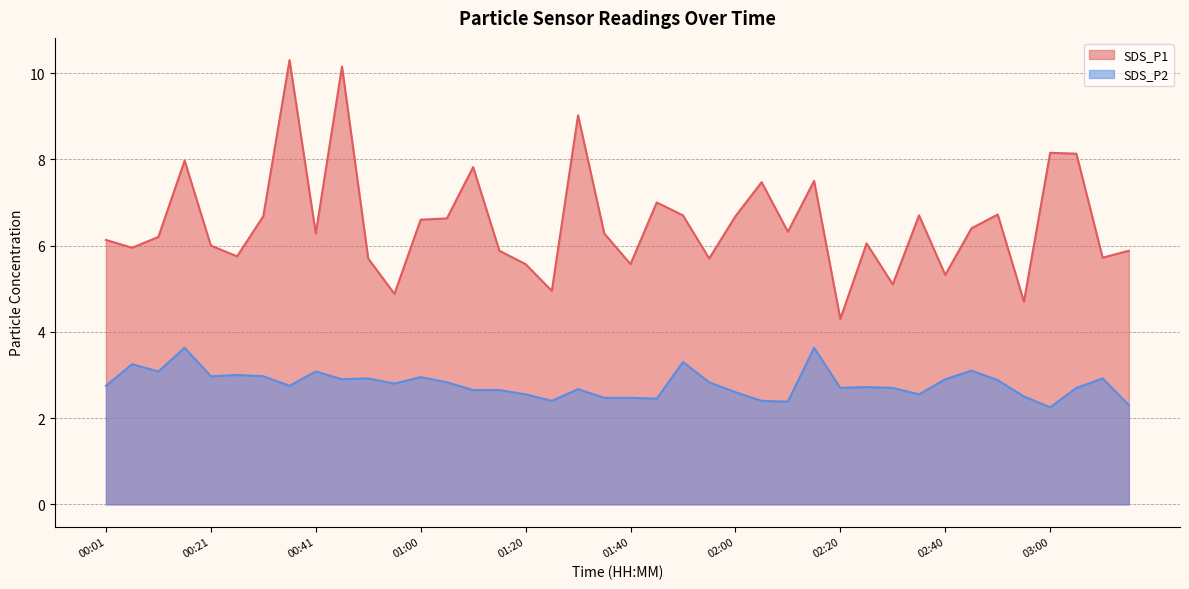

True or false: SDS_P1 has a value of 6.3 at 01:36.

True